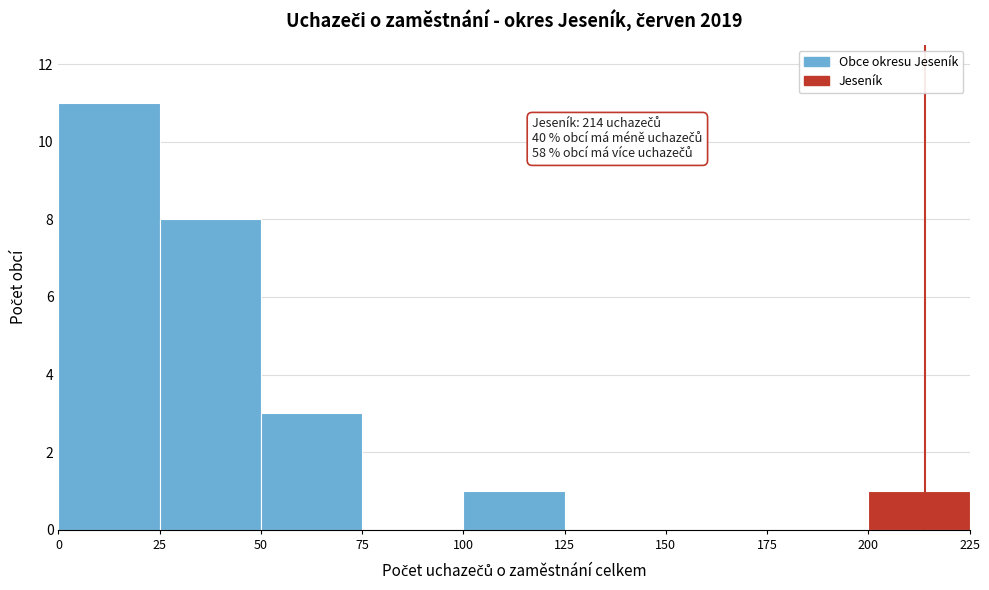

Over which range of the x-axis is the bar tallest?

0 to 25